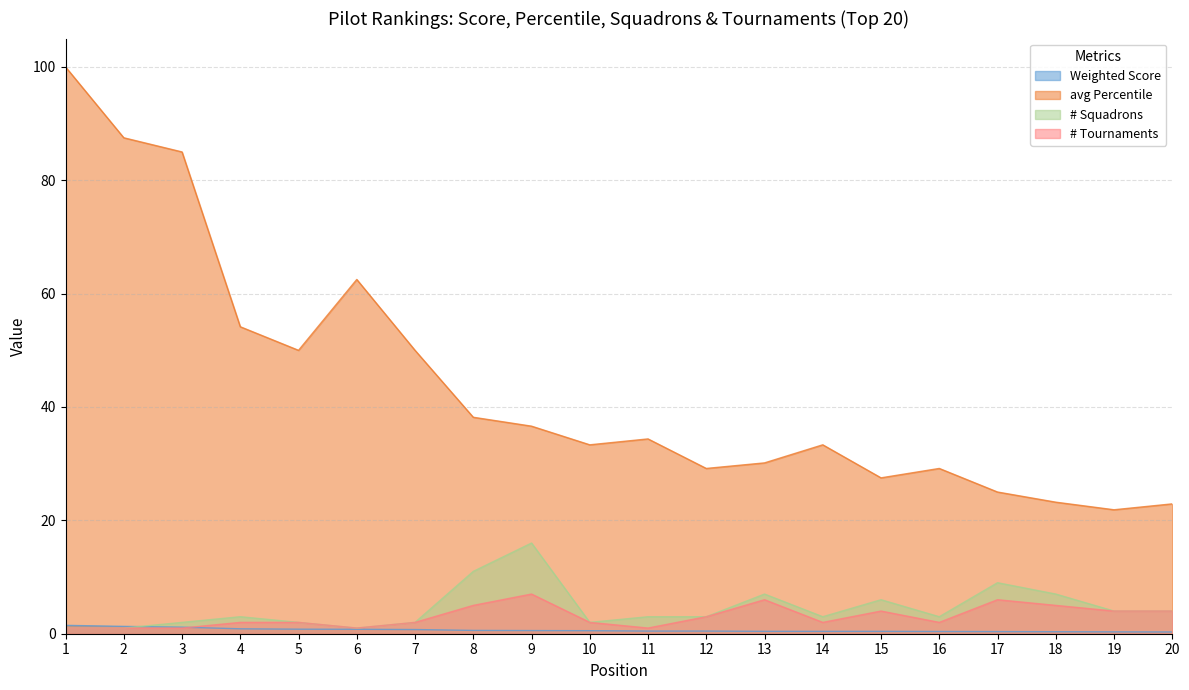

In # Squadrons, how many points are higher than both neighbors (excluding endpoints)?

5